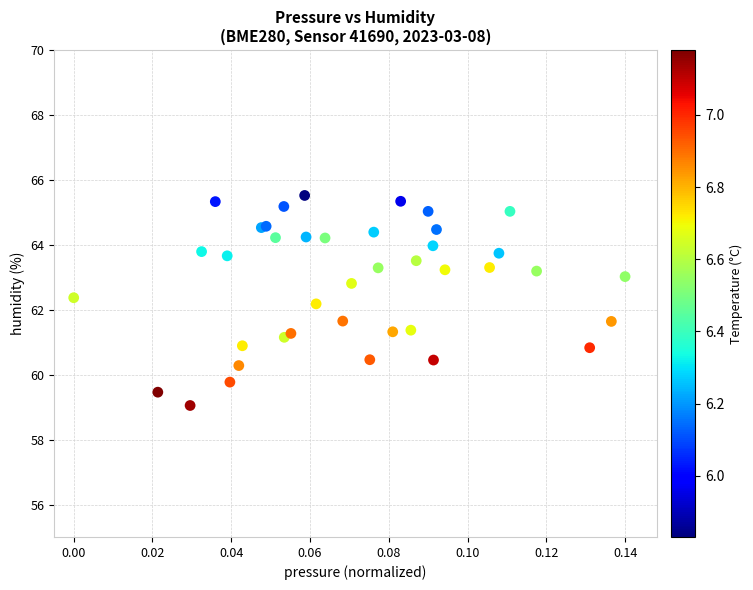

What Y value in the scatter plot is closest to 62?

62.2